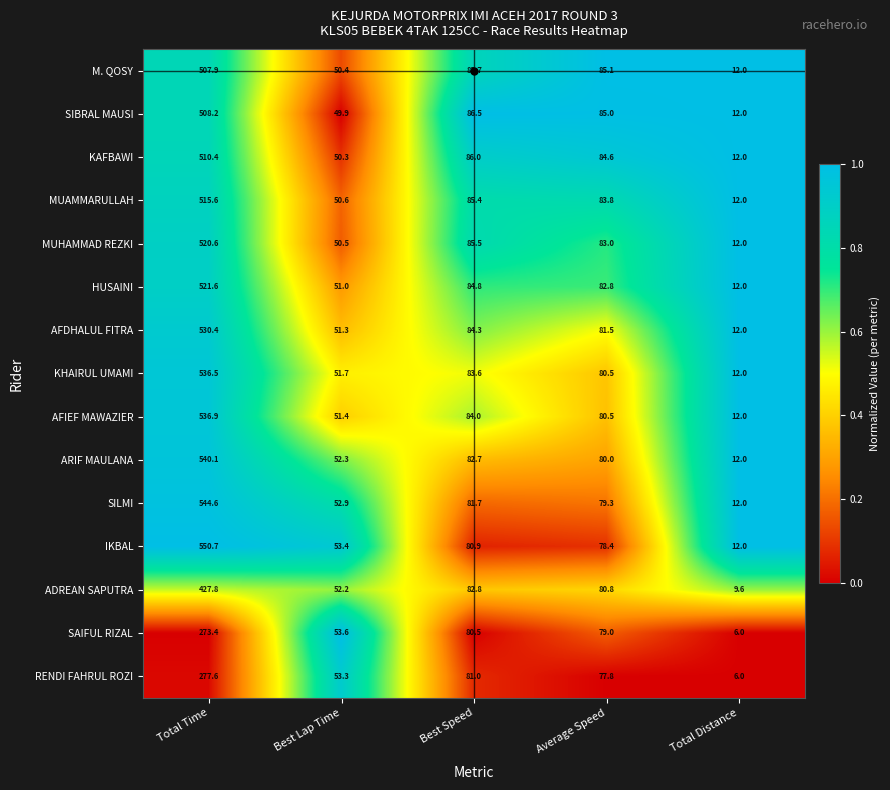

At which category is the sum across all series the highest?

Total Time